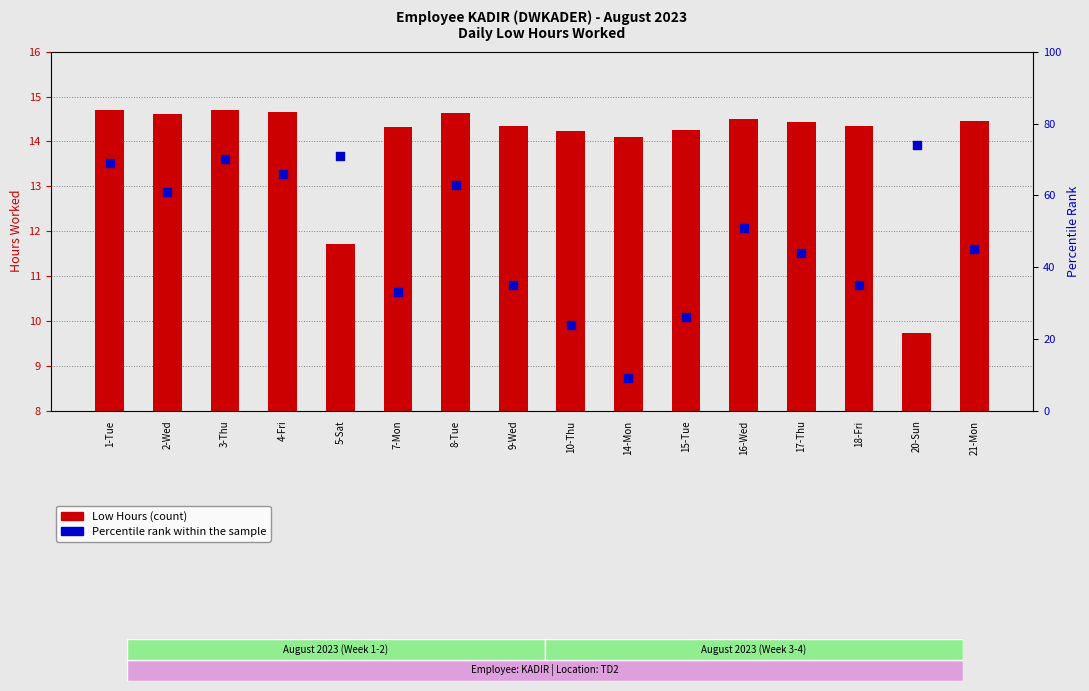

At how many categories does at least one series exceed 59?

7